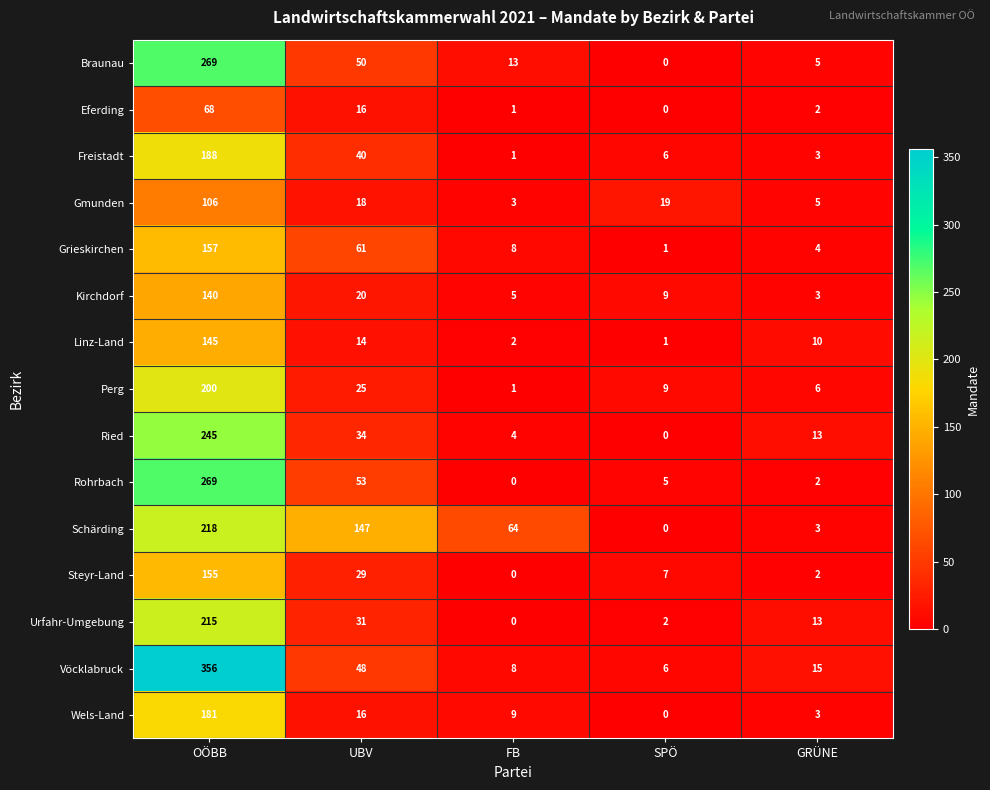

At which category does the chart reach its peak across all series?

OÖBB